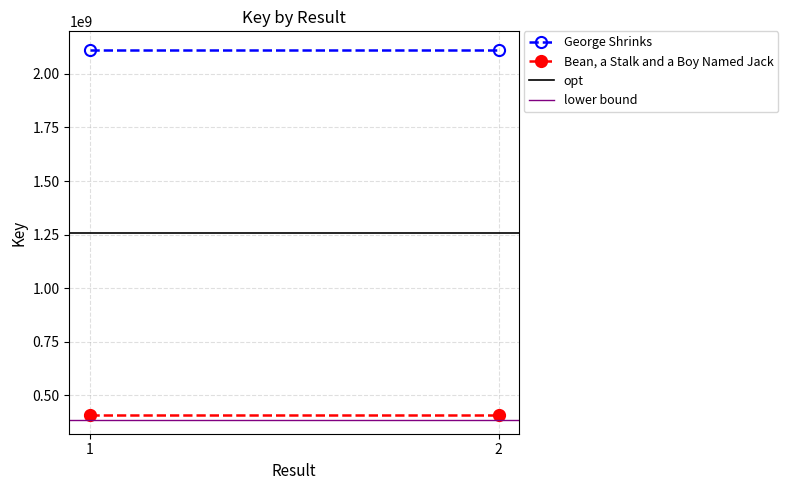

List the labels in order of George Shrinks value, largest first.

1, 2